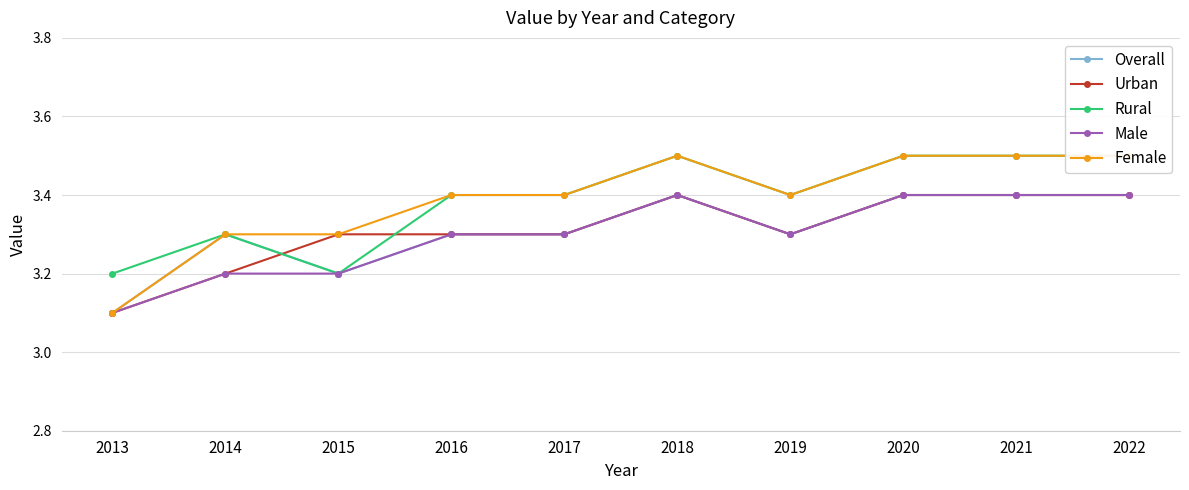

Which series changed the most between 2019 and 2021?

Overall